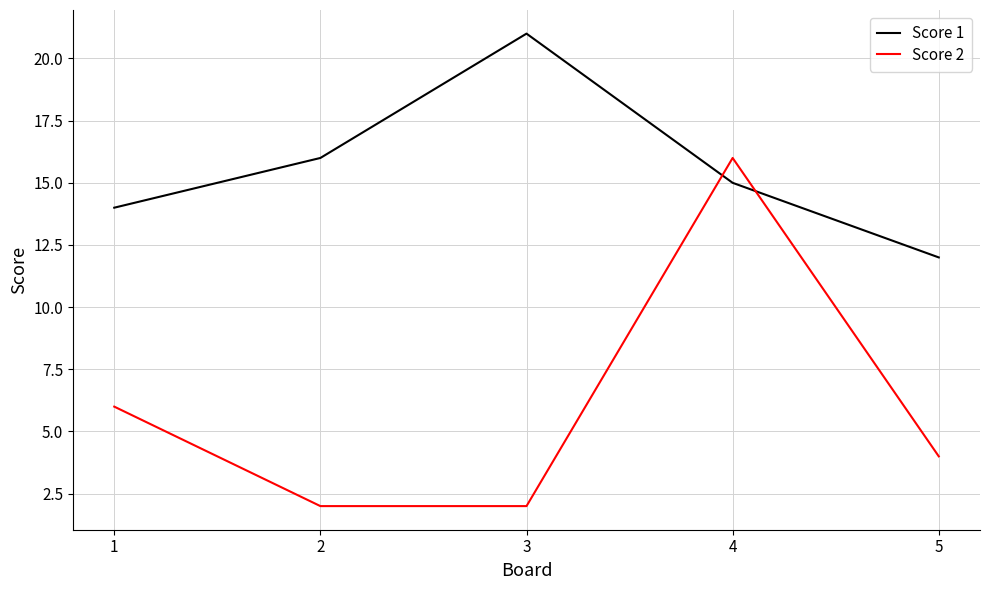

Reading left to right, list all the values displayed in this chart.

Score 1: 14	16	21	15	12
Score 2: 6	2	2	16	4